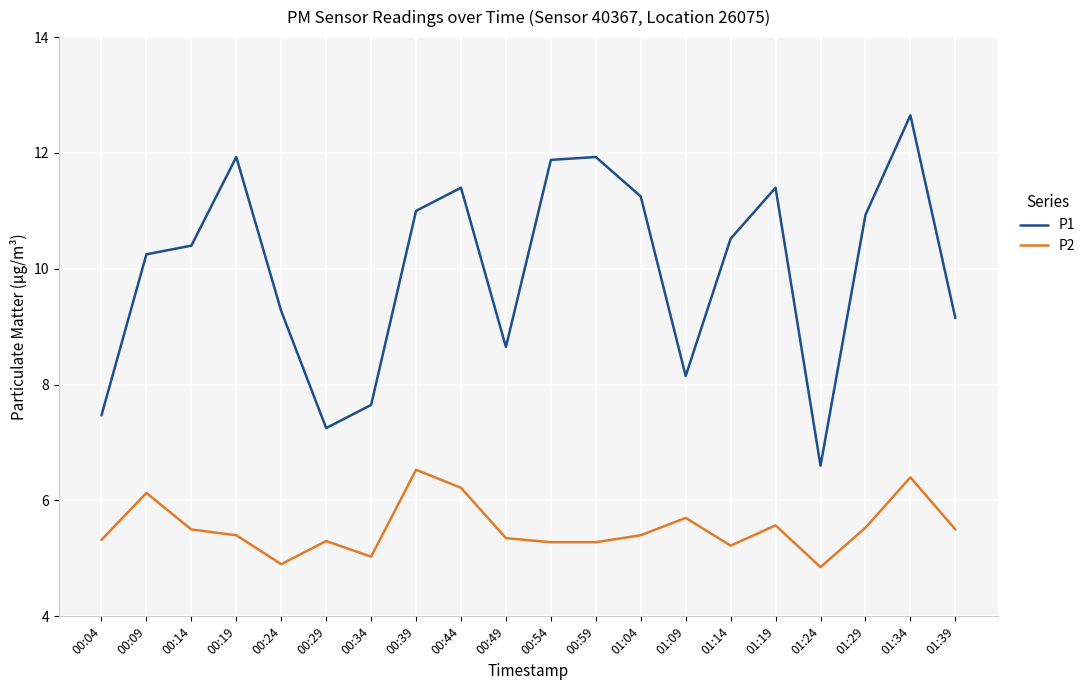

How many distinct data groups are displayed?

2